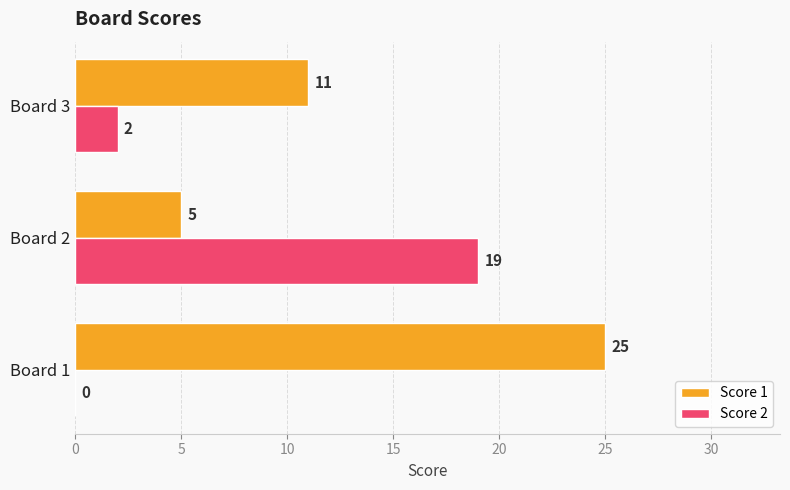

How many positive values does the Score 2 series have?

2